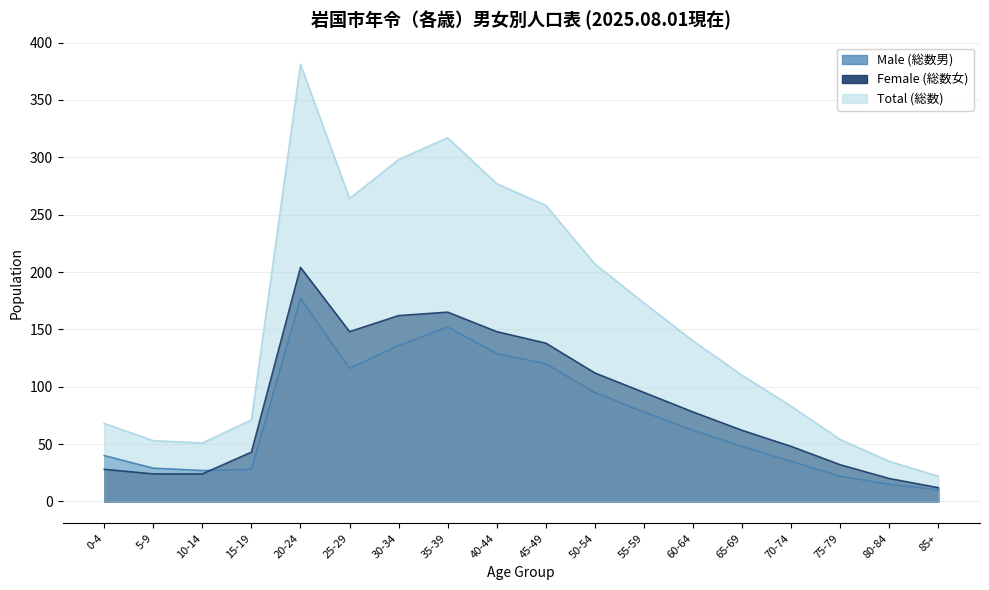

Where do Male (総数男) and Female (総数女) first cross each other?

10-14 and 15-19